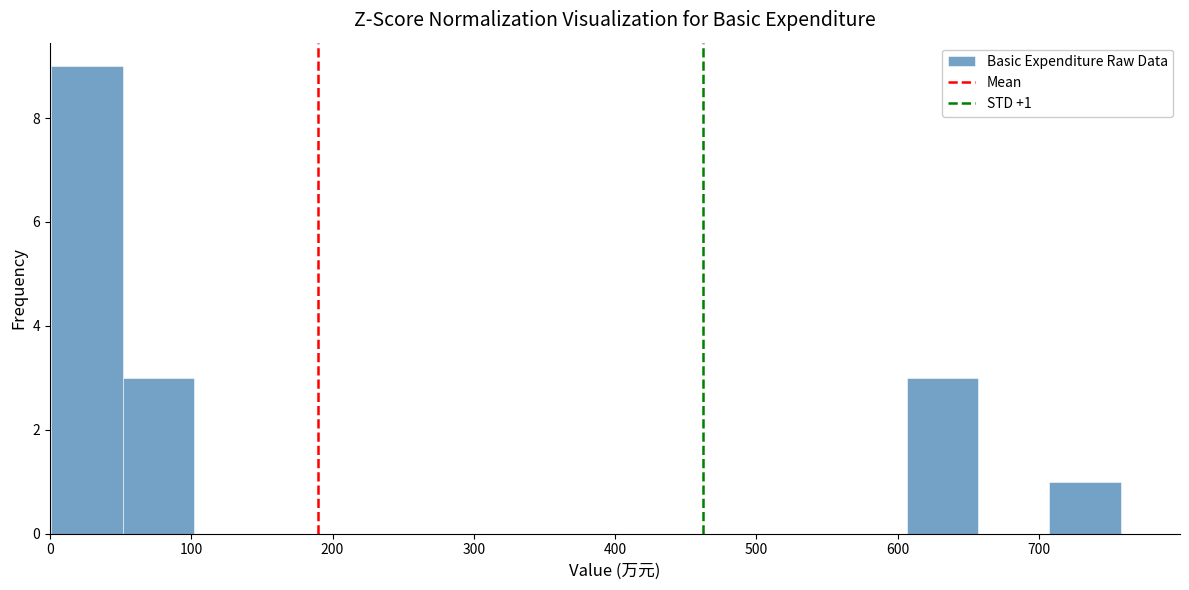

Which range on the x-axis has the tallest bar?

0 to 50